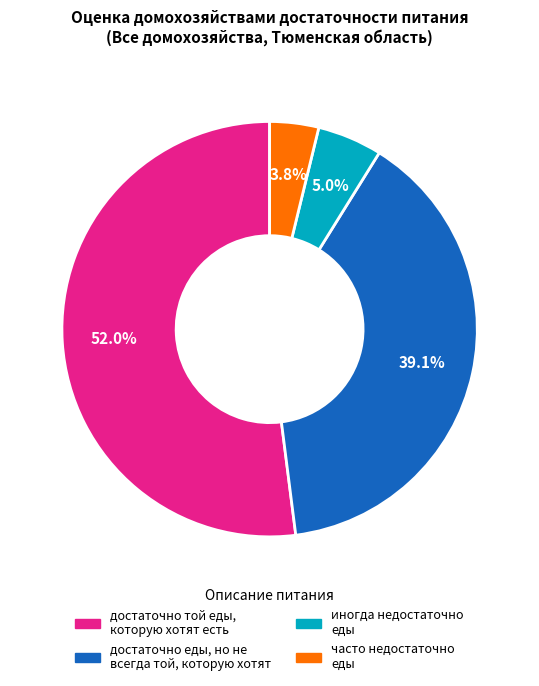

To the nearest percent, what is the average slice percentage?

25%